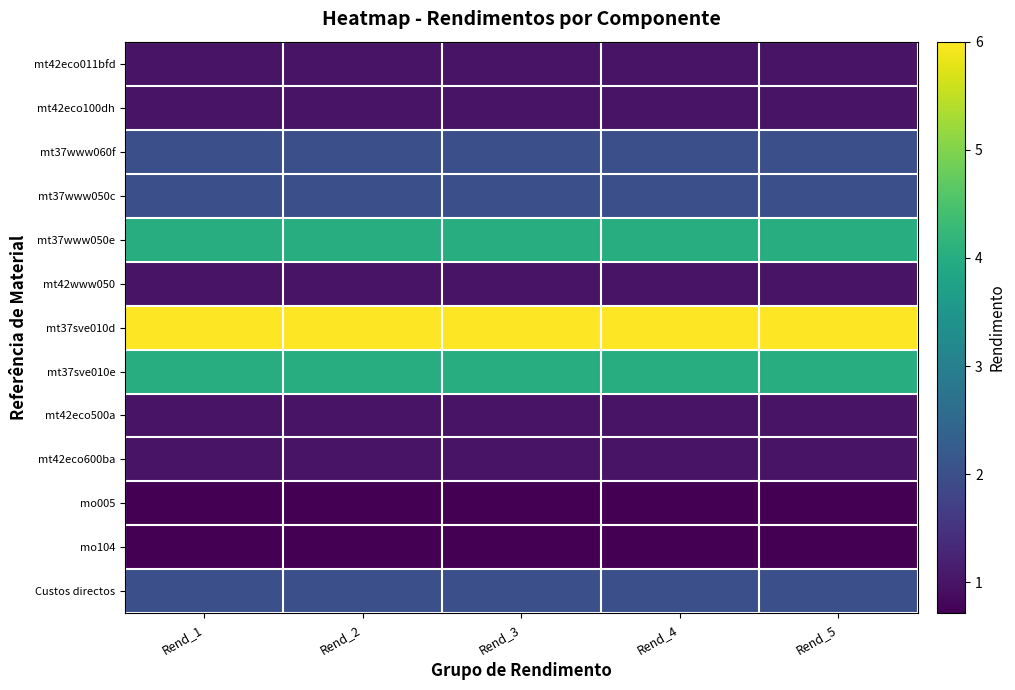

Which series has the largest total across all categories?

mt37sve010d